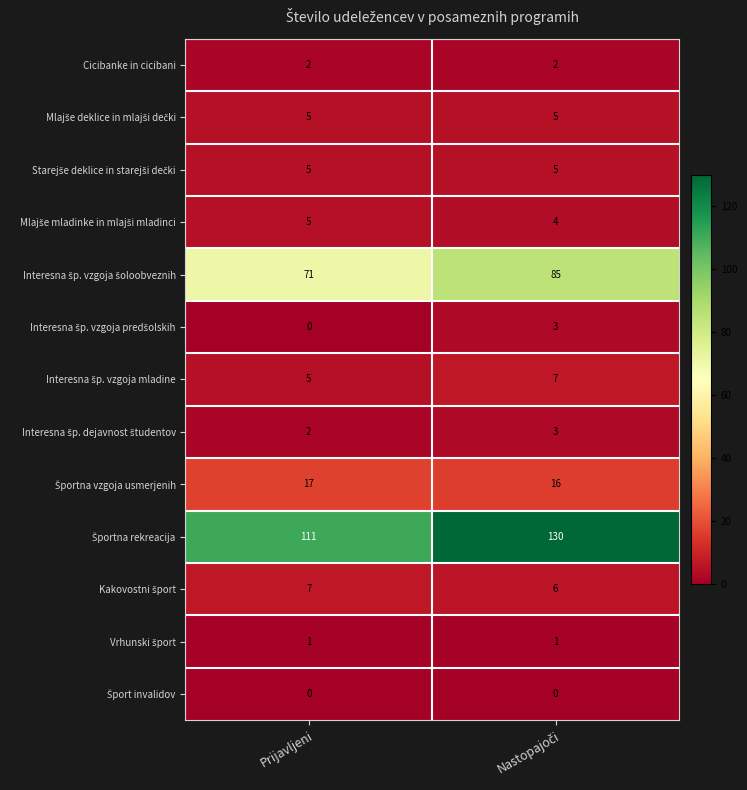

What is the greatest value displayed?

130